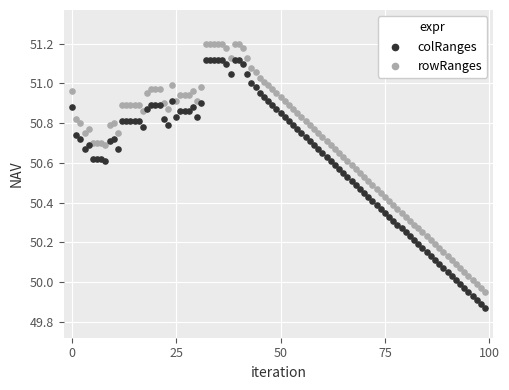

What is the total value across all series at 32?

102.3